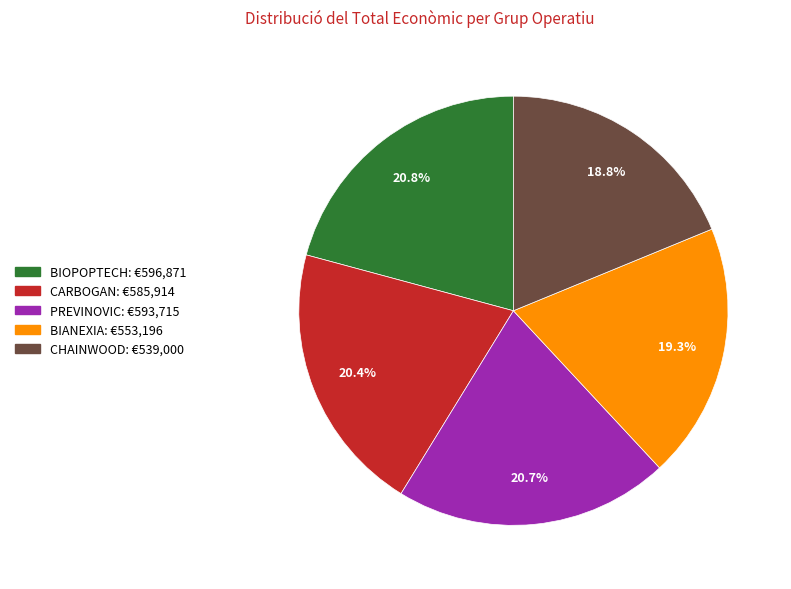

Between BIANEXIA and CARBOGAN, which is larger?

CARBOGAN